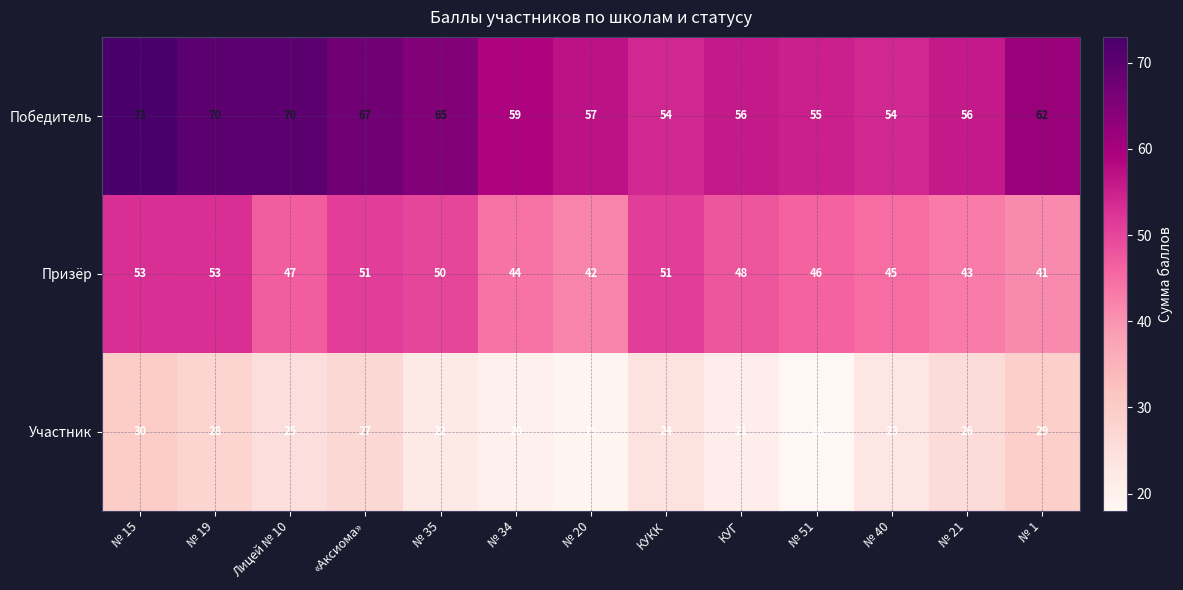

At which category is the sum across all series the highest?

№ 15